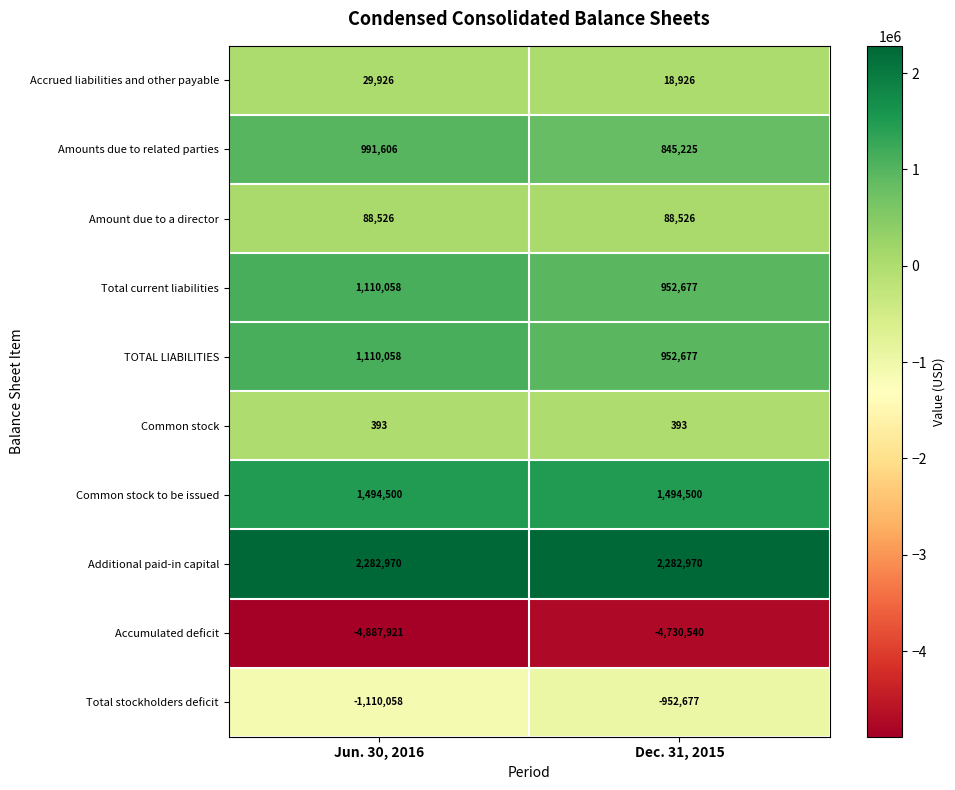

At which category does the chart reach its minimum across all series?

Jun. 30, 2016